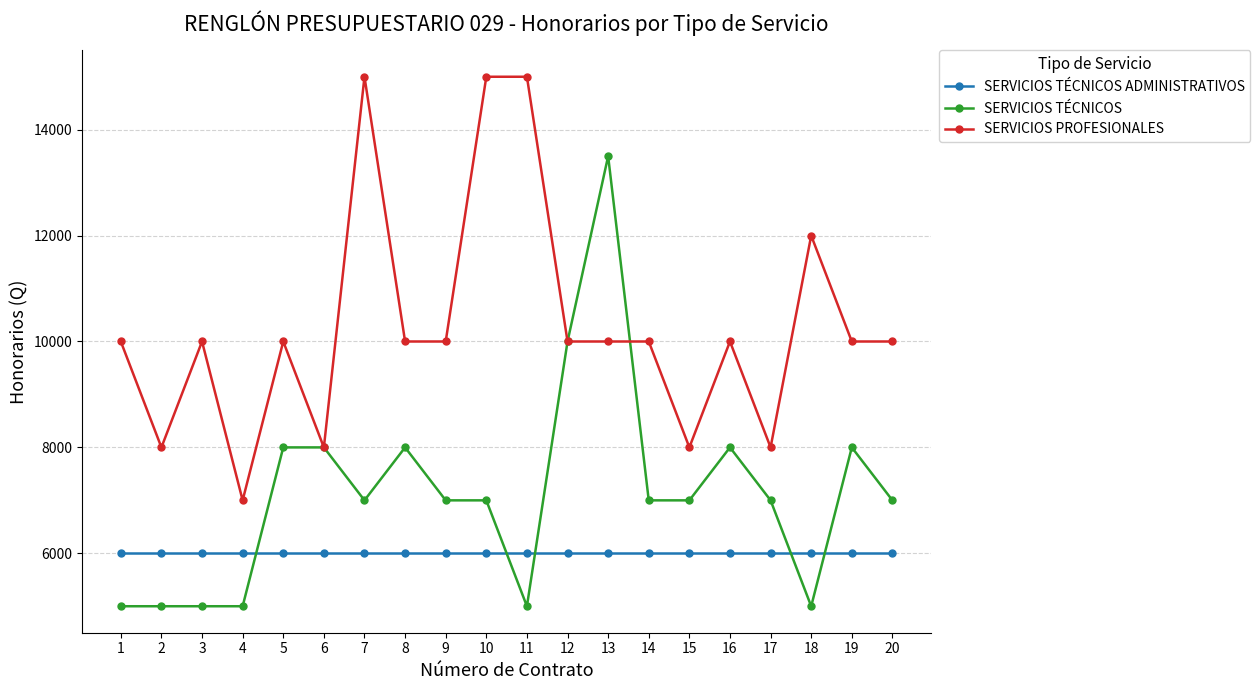

Where is the first local minimum for SERVICIOS PROFESIONALES?

2